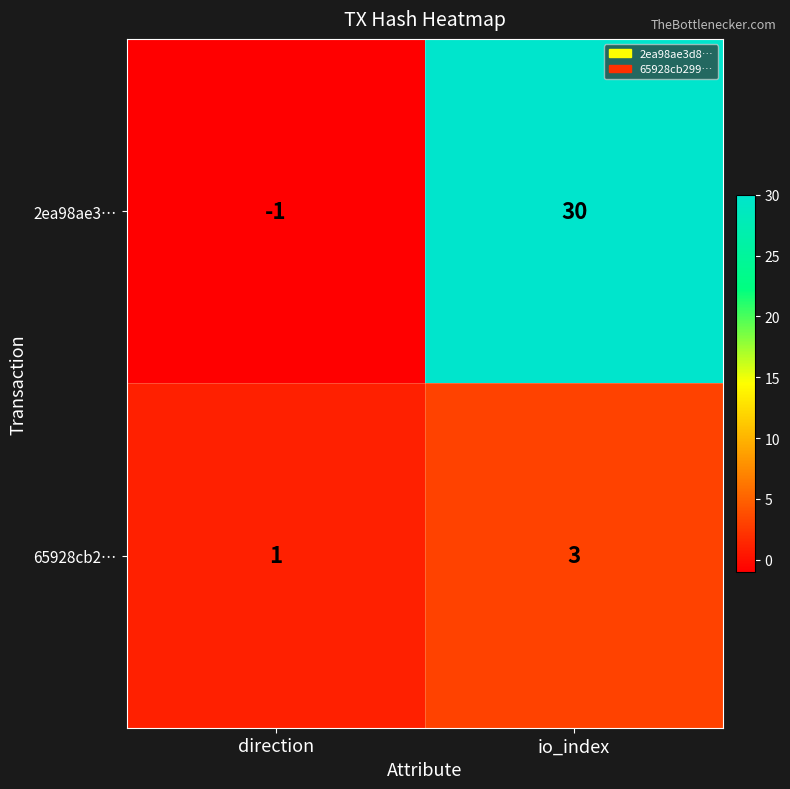

Read the 65928cb2… value at io_index.

3